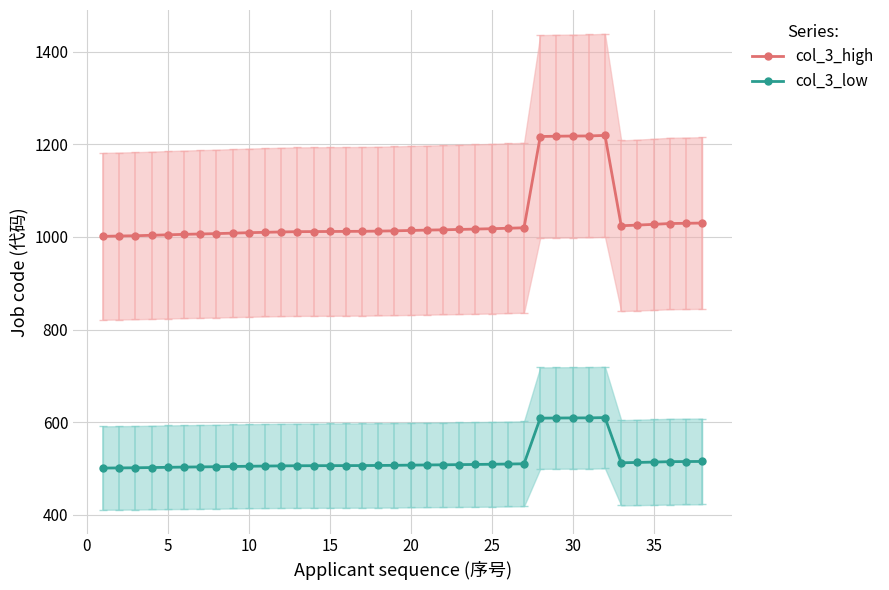

What are all the series names shown in the legend?

col_3_high, col_3_low